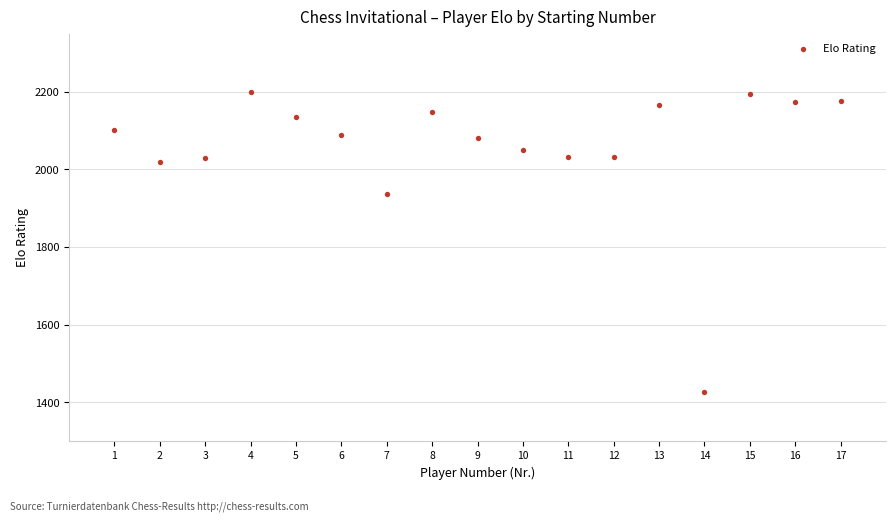

What Y value in the scatter plot is closest to 1813?

1937